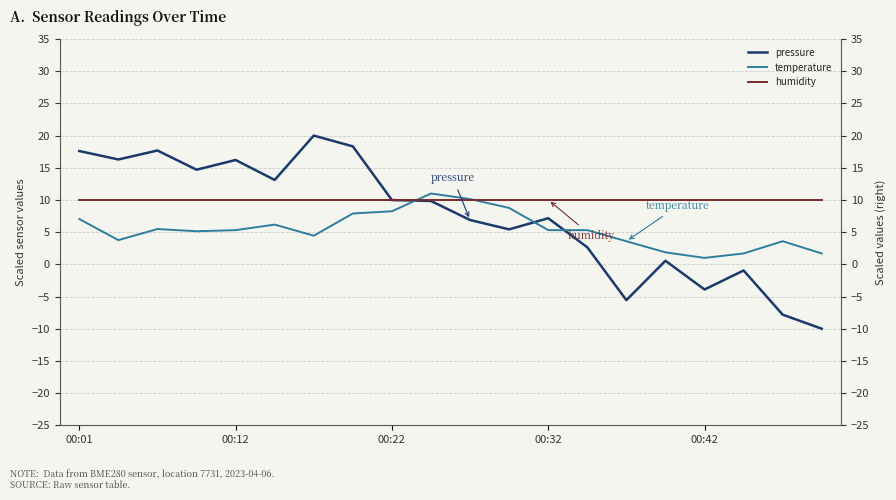

The pressure series shows 22.6 at 5. True or false?

False